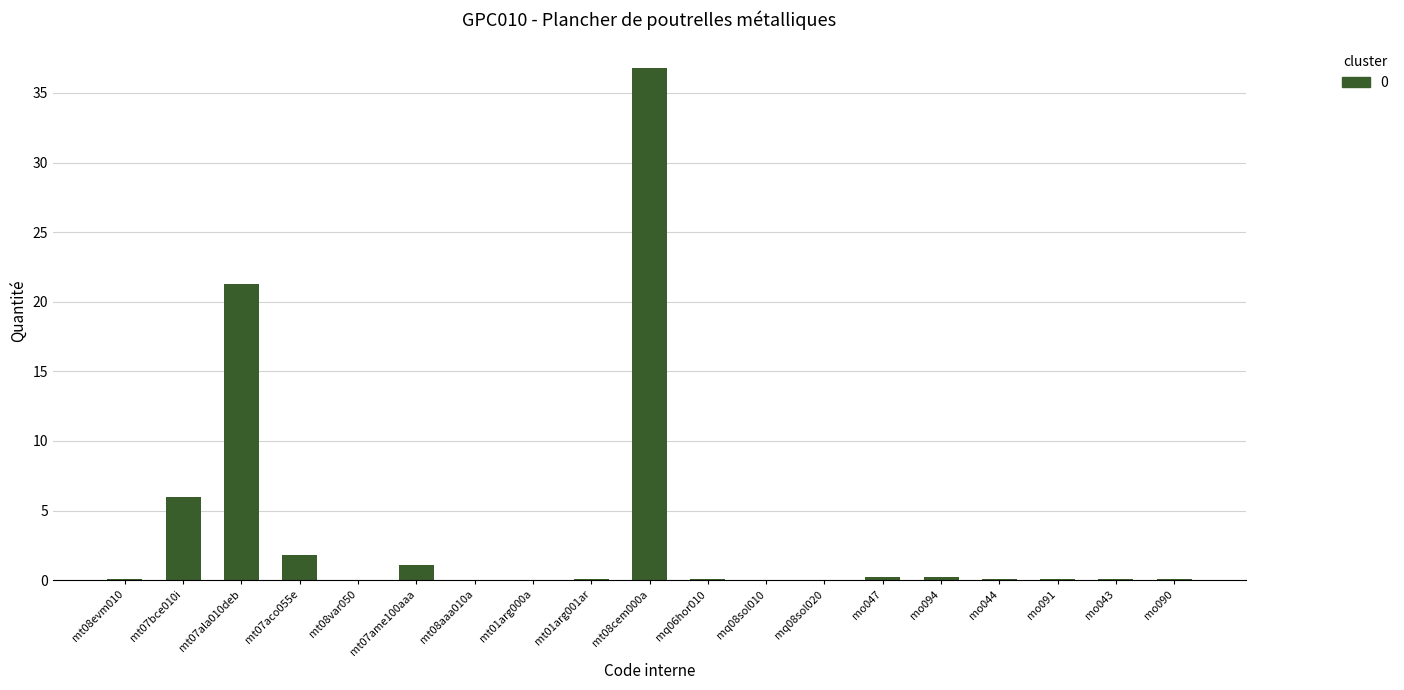

What is the change in value from mt08var050 to mt07ame100aaa?

+1.1